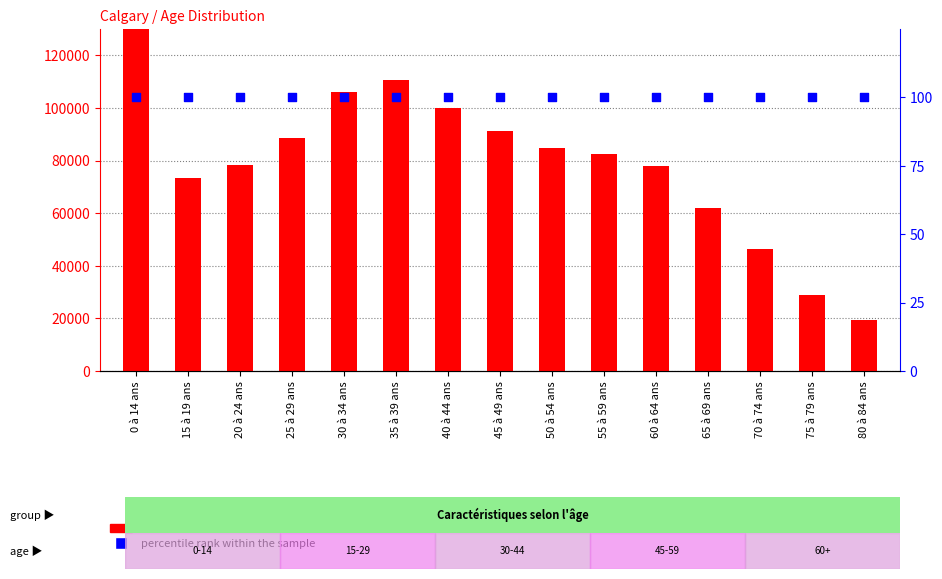

At which category is the sum across all series the highest?

0 à 14 ans